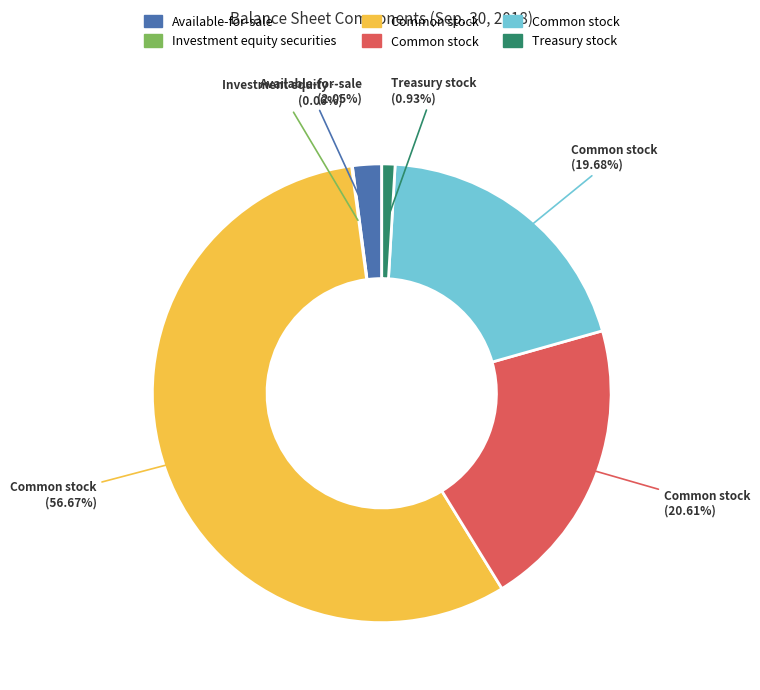

Is there any slice that represents more than half of the pie?

Yes